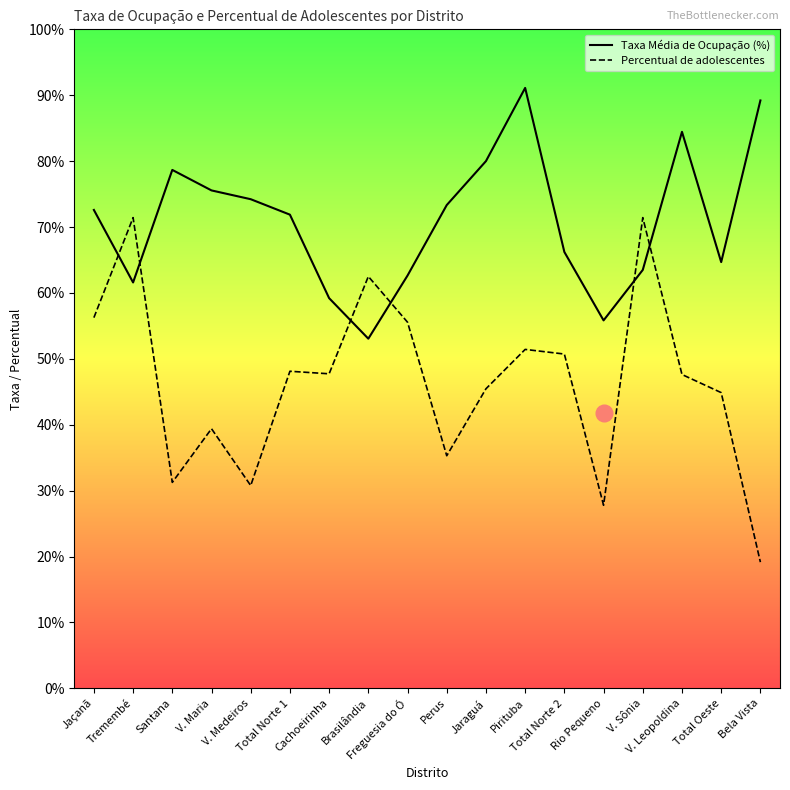

The value of Taxa Média de Ocupação (%) at Total Norte 2 is 0.7. True or false?

True